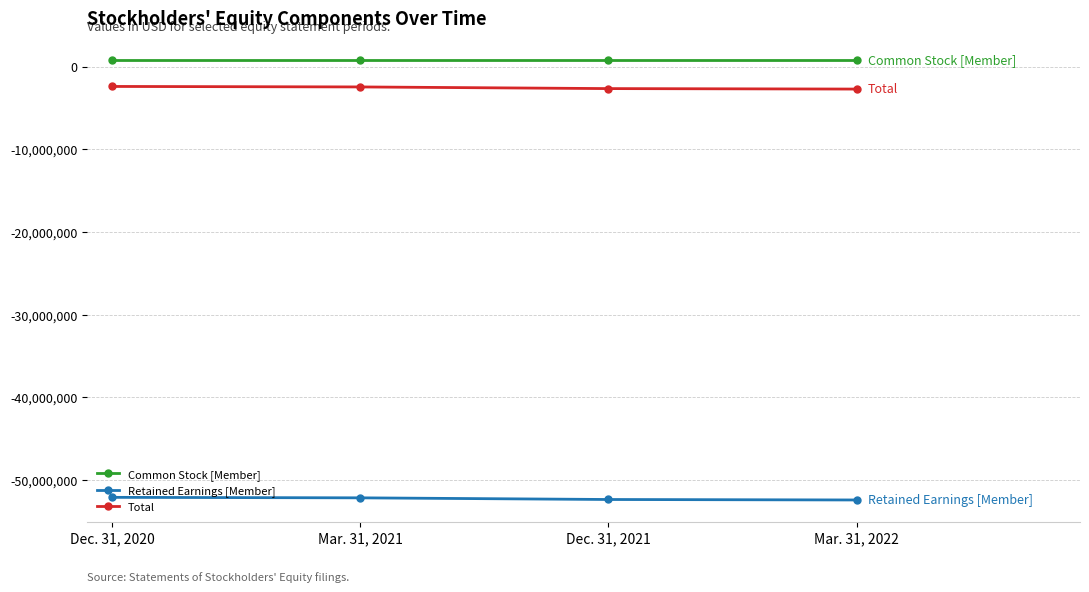

True or false: Common Stock [Member] and Total intersect in this chart.

False